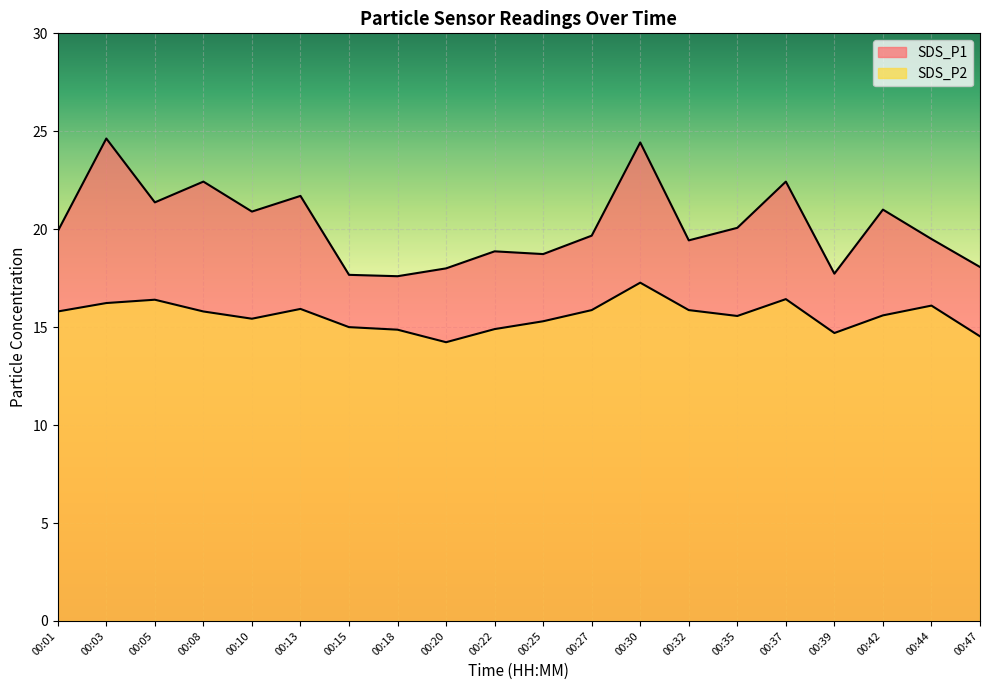

What are all the series names shown in the legend?

SDS_P1, SDS_P2